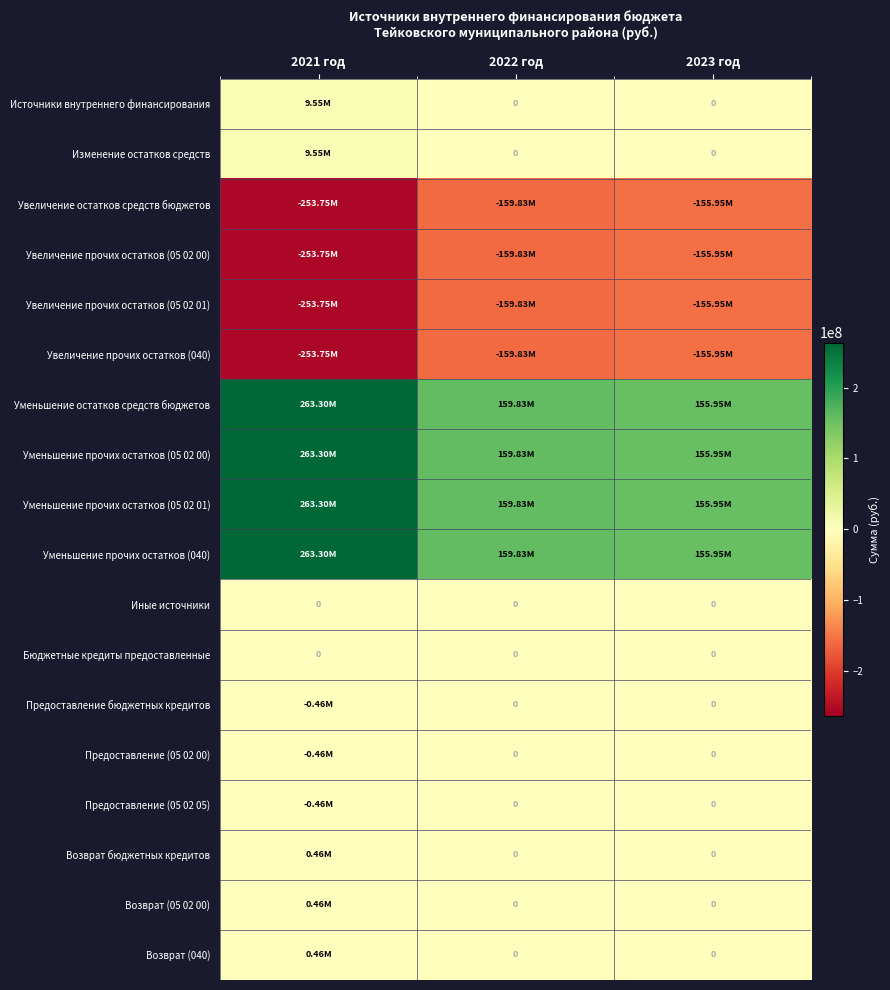

What is the difference between the Уменьшение прочих остатков (05 02 00) values at 2021 год and 2022 год?

103465923.6